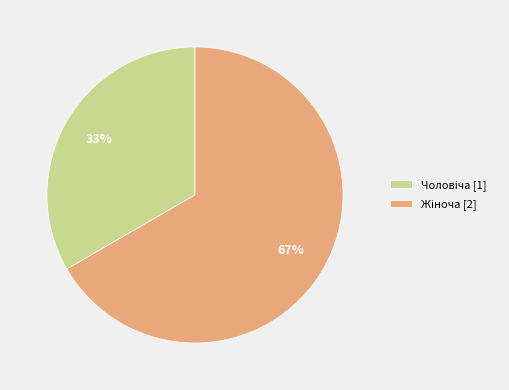

Is there any slice that represents more than half of the pie?

Yes